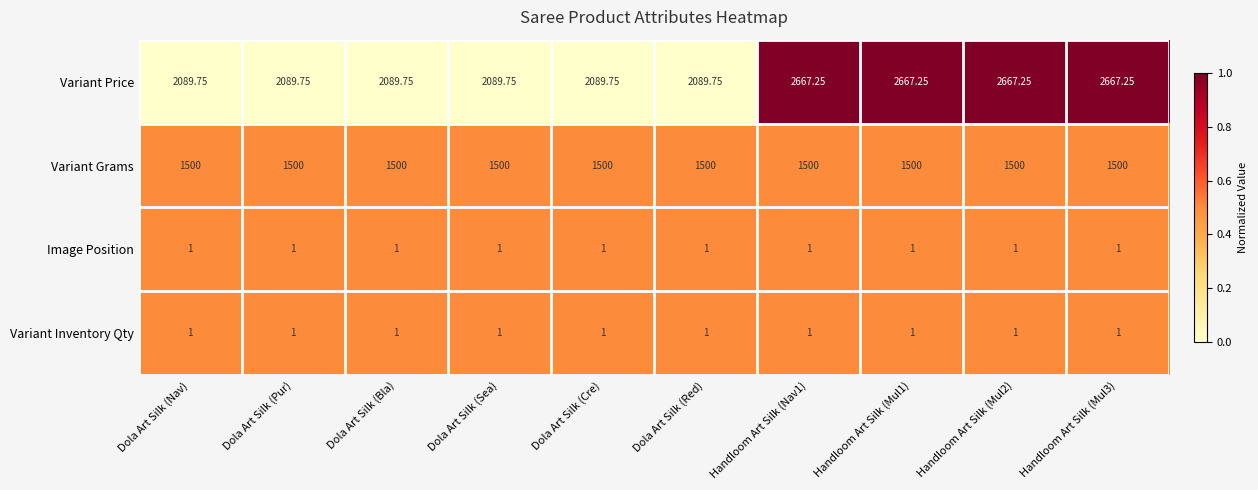

Is the value of Variant Grams at Handloom Art Silk (Mul3) greater than the value of Variant Inventory Qty at Dola Art Silk (Nav)?

Yes